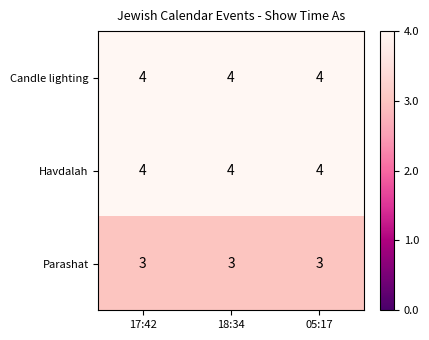

The value of Candle lighting at 18:34 is 4. True or false?

True